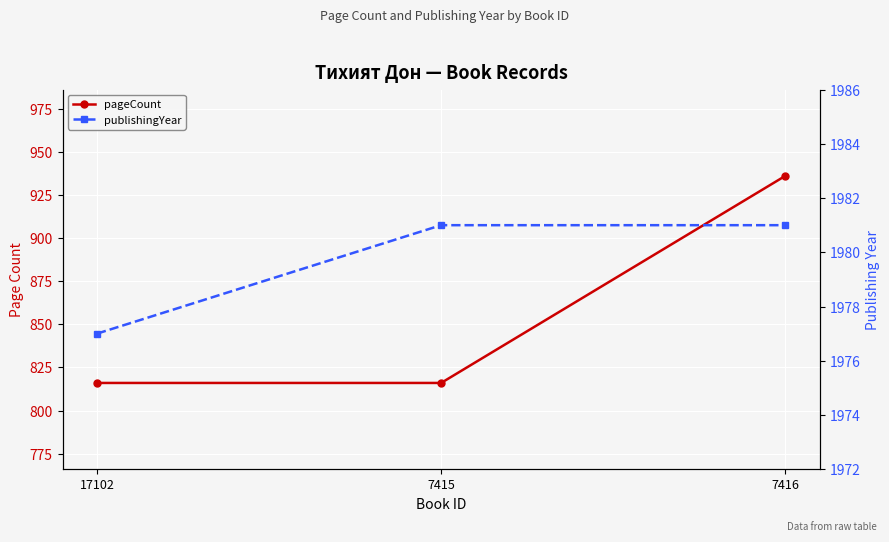

Is it true that publishingYear equals 631 at 7415?

False